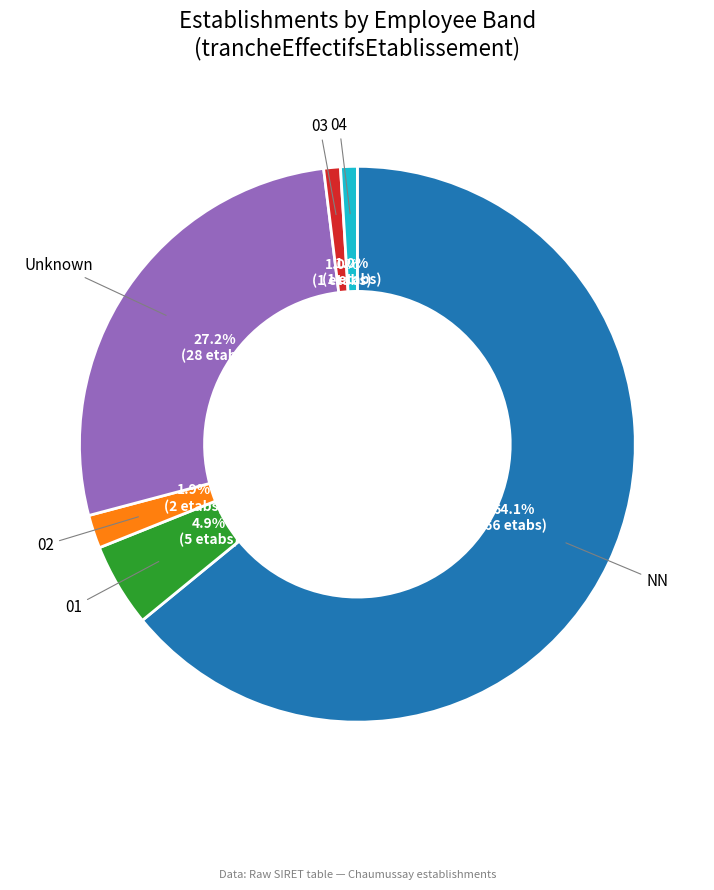

How many segments does this pie chart have?

6